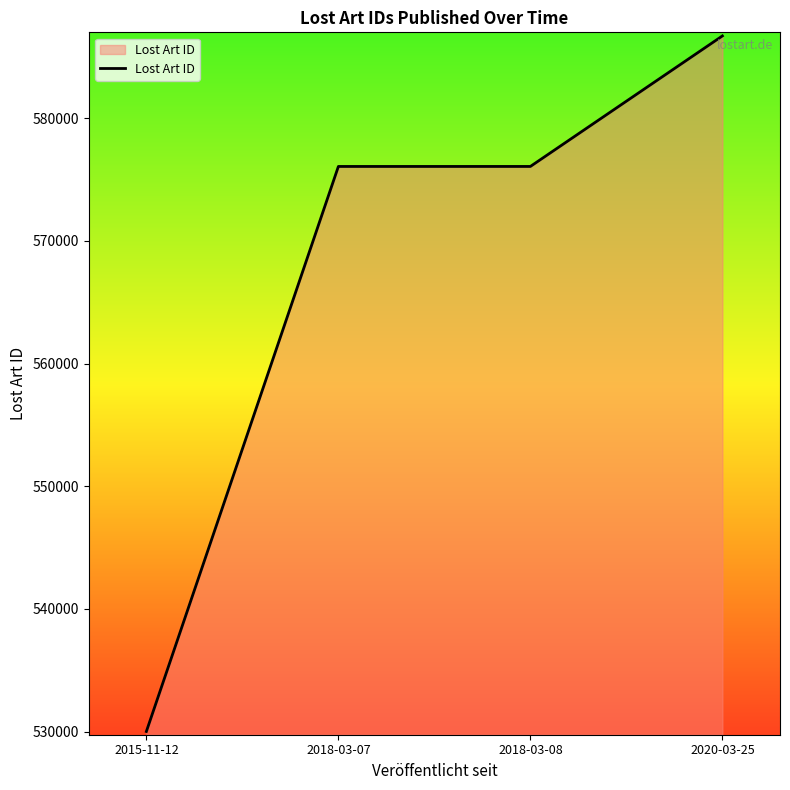

How many lines are shown in the chart?

1